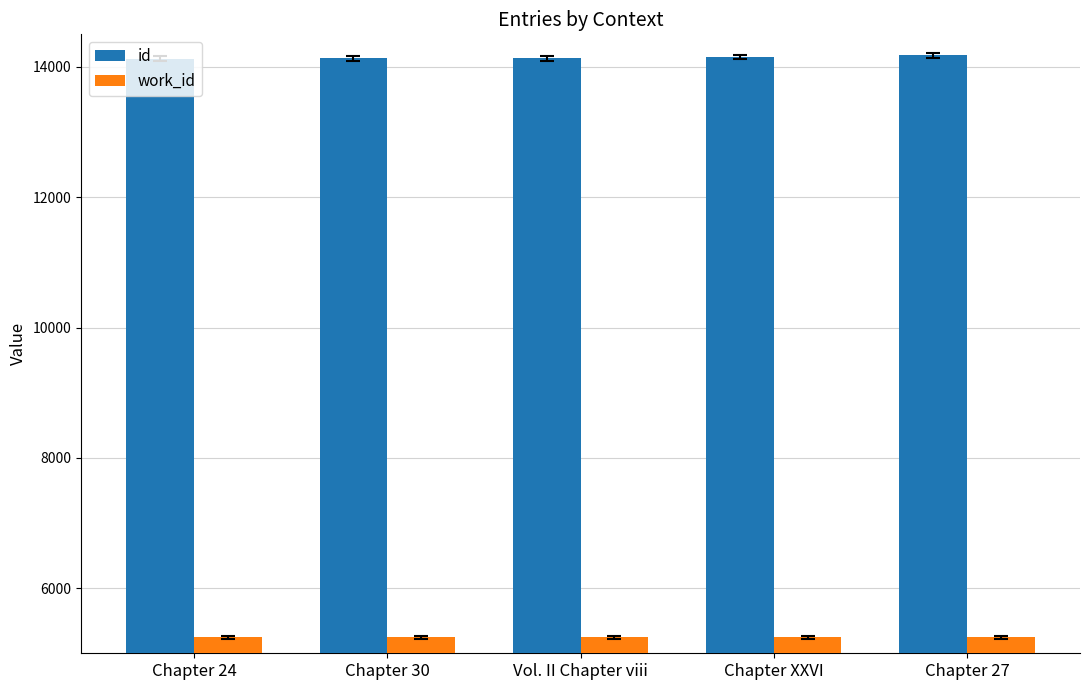

What is the minimum value for work_id?

5244